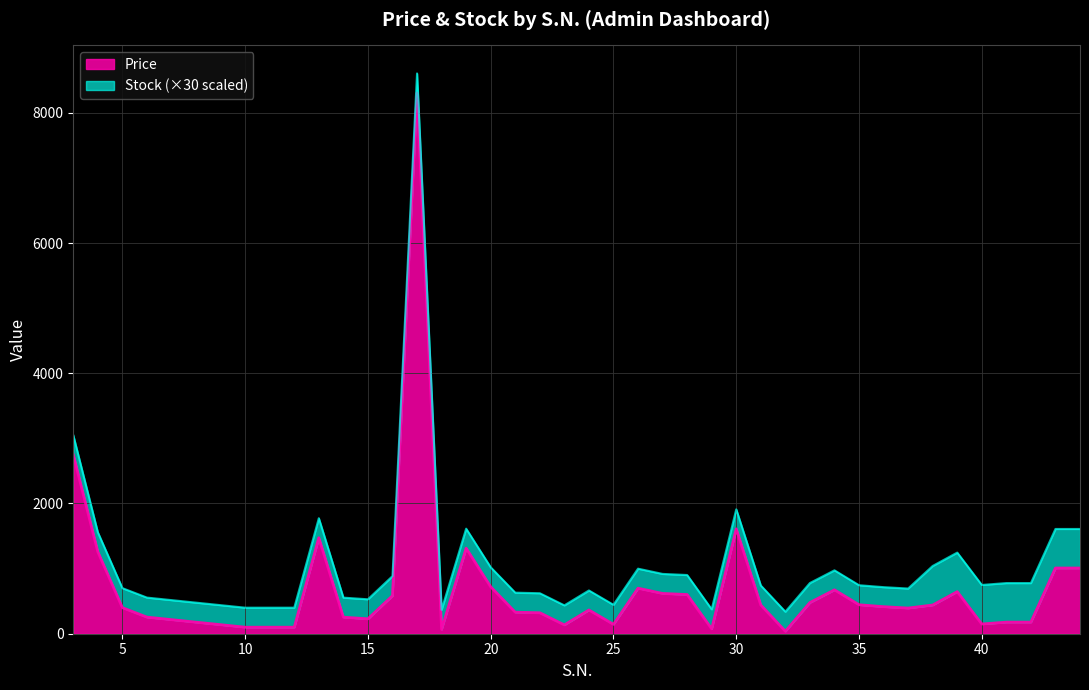

What is the value of the 27th point from the left?

38.1